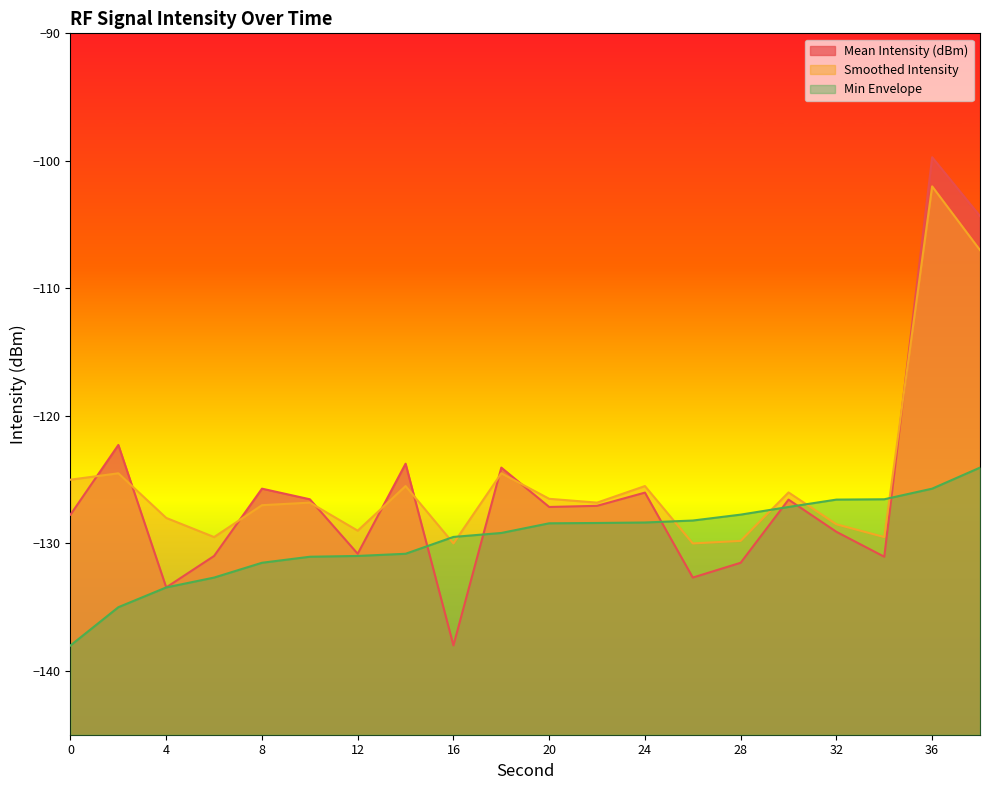

Between 36 and 14, which is larger?

36